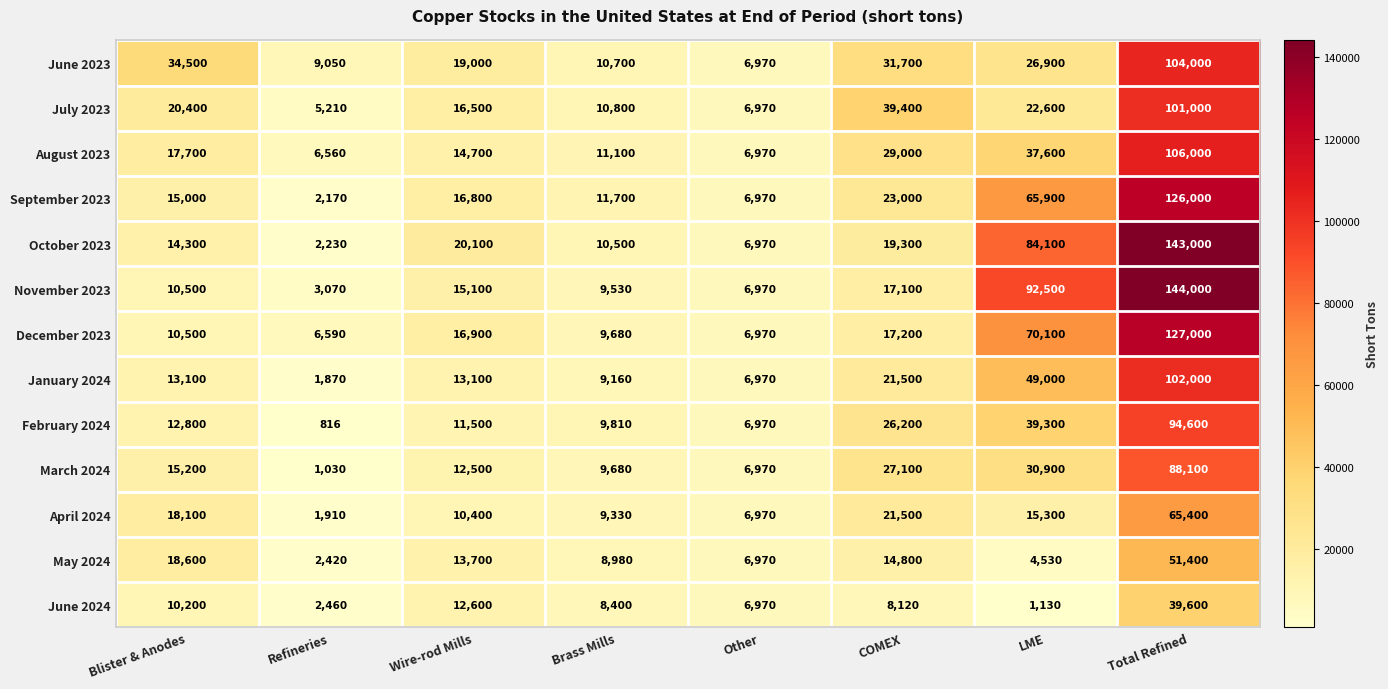

Which series has the widest spread of values?

November 2023